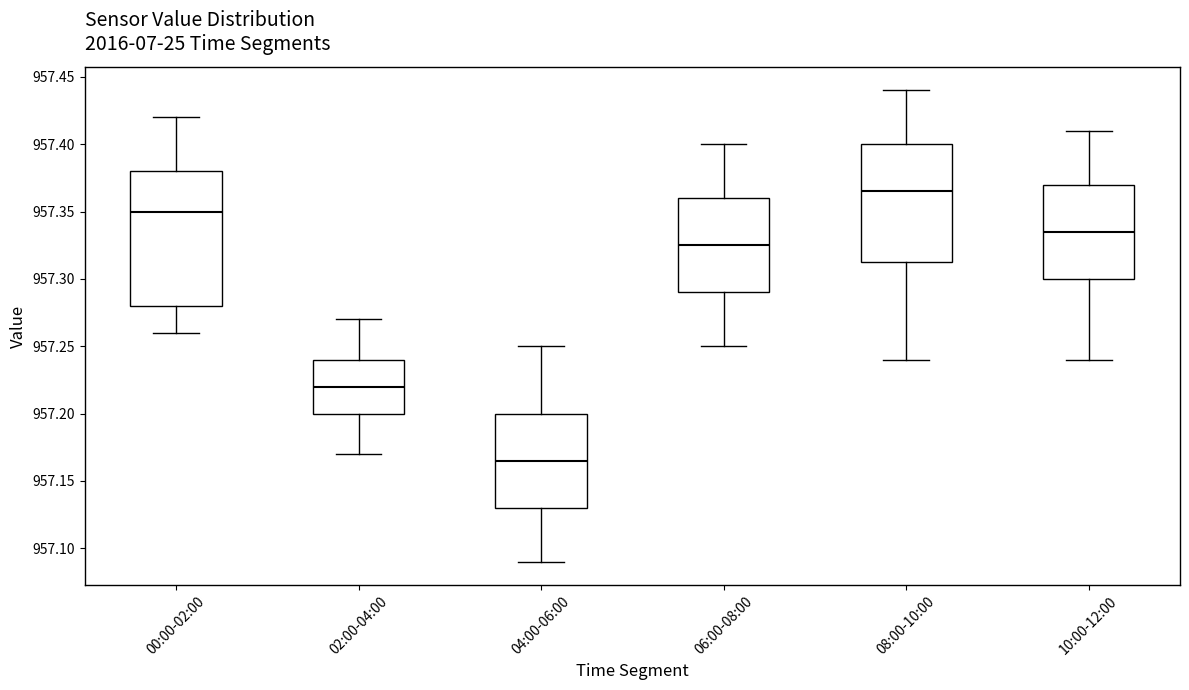

Reading left to right, read every box against the y-axis: the position of its median line, the range the box covers, and the ends of its whiskers. The values are not printed on the chart, so give them approximately, as read against the axis.

00:00-02:00: median 957.350, box 957.280 to 957.380, whiskers 957.260 to 957.420
02:00-04:00: median 957.220, box 957.200 to 957.240, whiskers 957.170 to 957.270
04:00-06:00: median 957.165, box 957.130 to 957.200, whiskers 957.090 to 957.250
06:00-08:00: median 957.325, box 957.290 to 957.360, whiskers 957.250 to 957.400
08:00-10:00: median 957.365, box 957.315 to 957.400, whiskers 957.240 to 957.440
10:00-12:00: median 957.335, box 957.300 to 957.370, whiskers 957.240 to 957.410